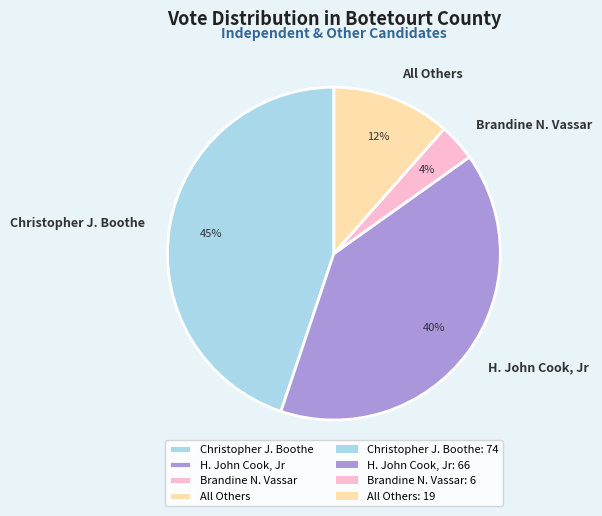

Between Christopher J. Boothe and H. John Cook, Jr, which is larger?

Christopher J. Boothe